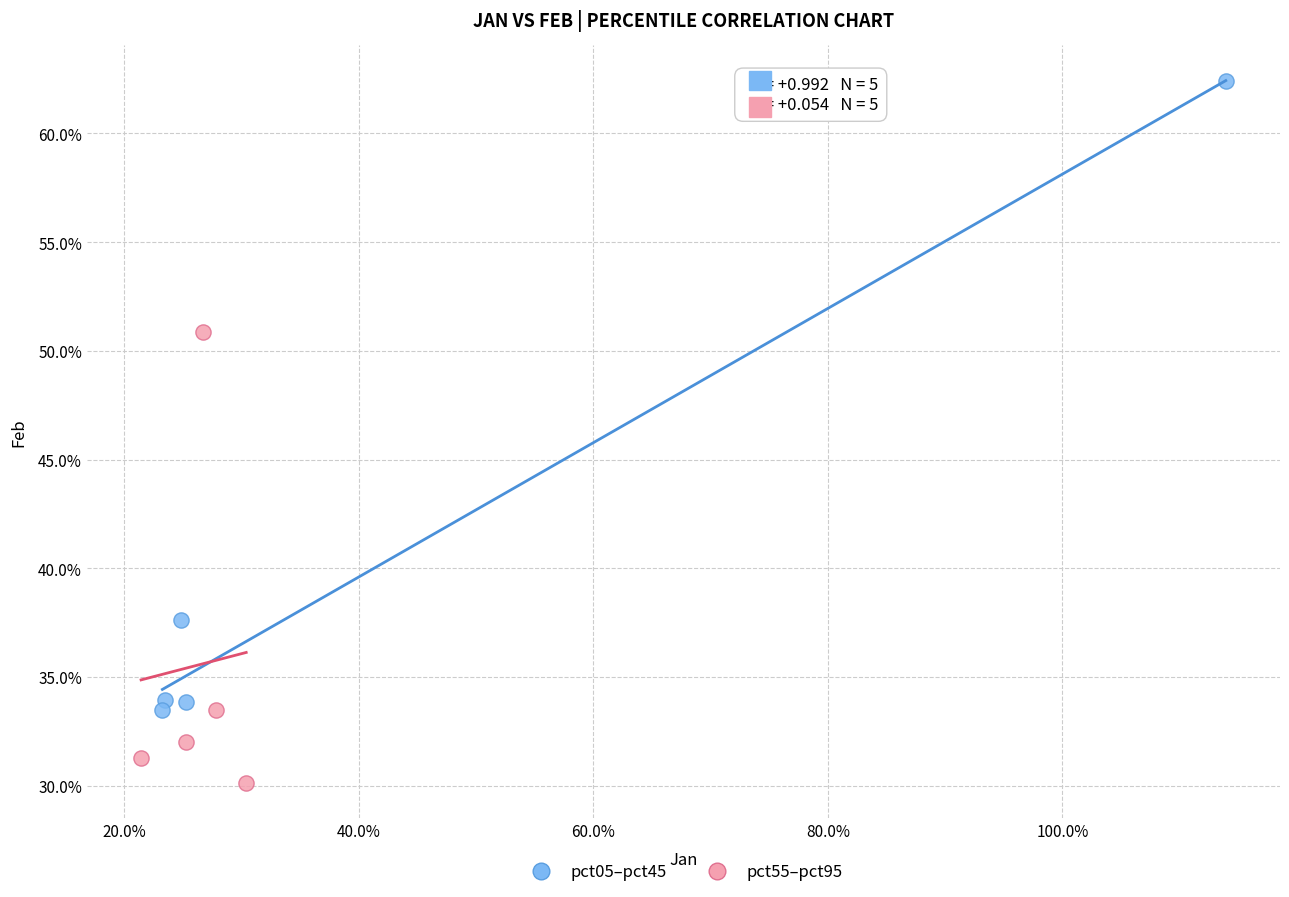

What are all the series names shown in the legend?

pct05–pct45, pct55–pct95